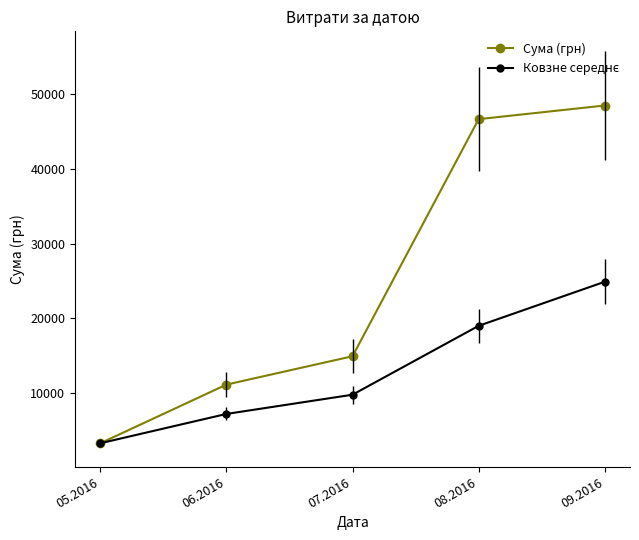

Which series has the largest total across all categories?

Сума (грн)